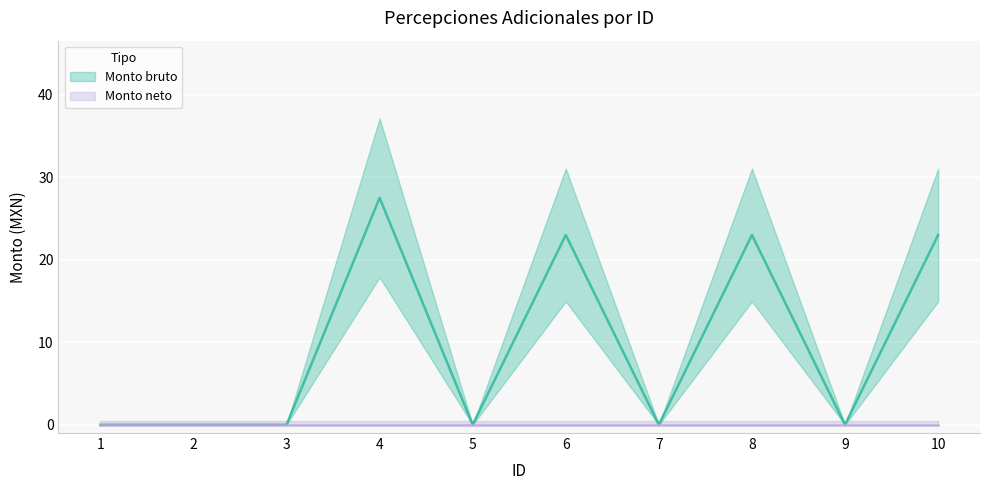

Is it true that the value at 2 is 0.0?

True